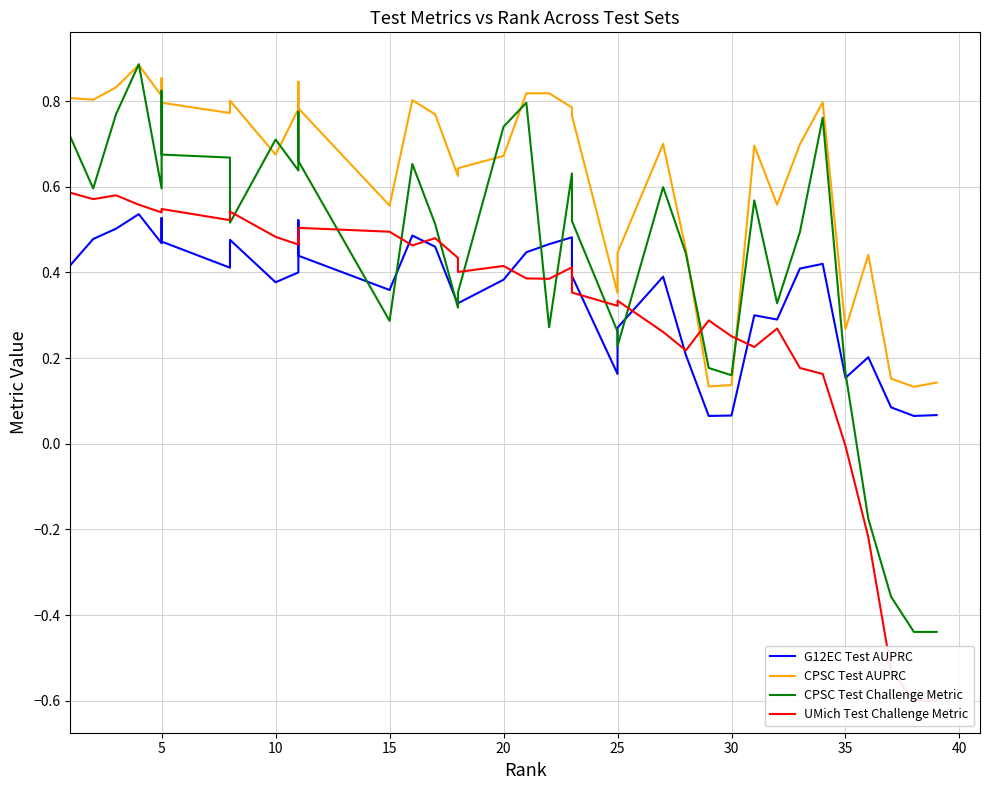

How many interior local valleys does the UMich Test Challenge Metric series have?

11